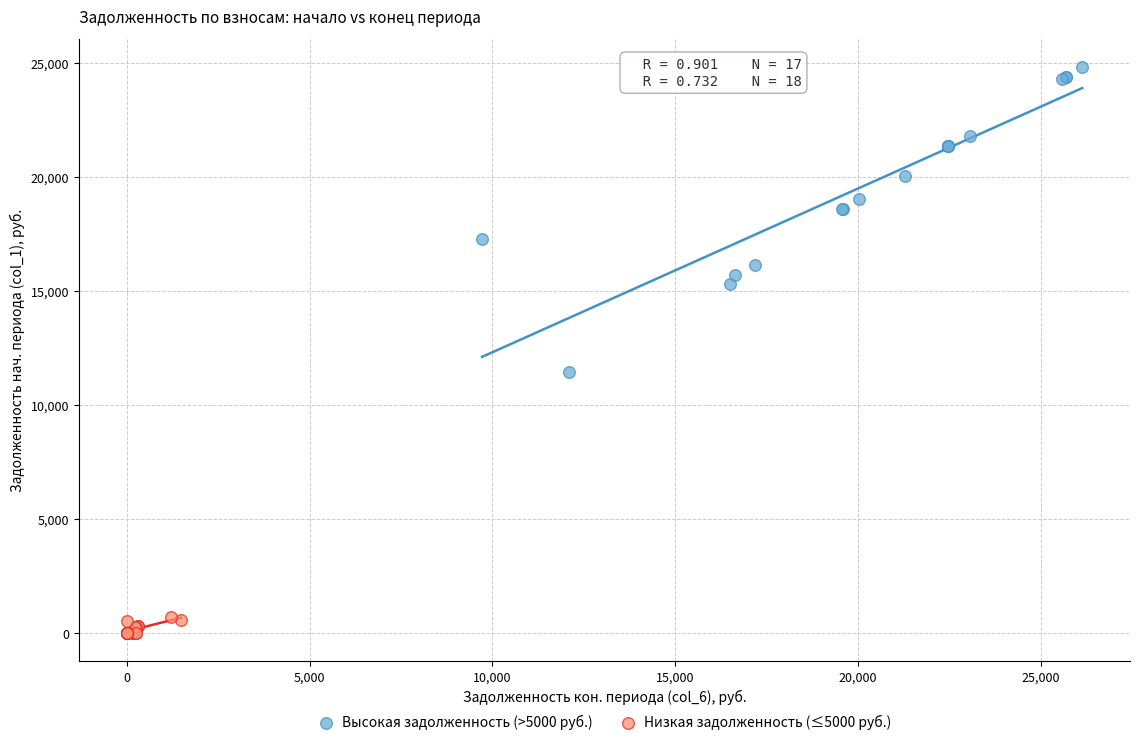

What are all the series names shown in the legend?

Высокая задолженность (>5000 руб.), Низкая задолженность (≤5000 руб.)